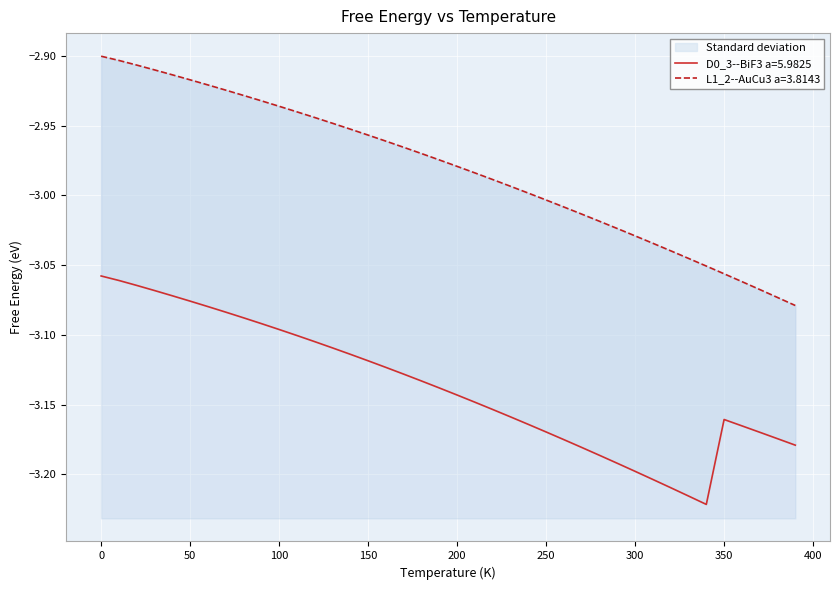

What is the smallest value displayed?

-3.2